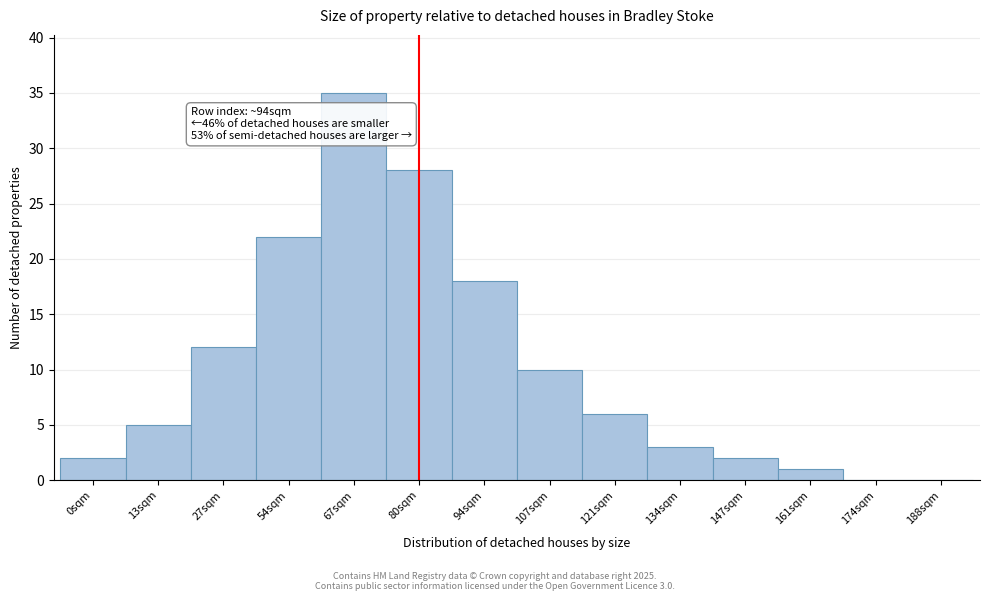

What value does the data have at 94sqm?

18